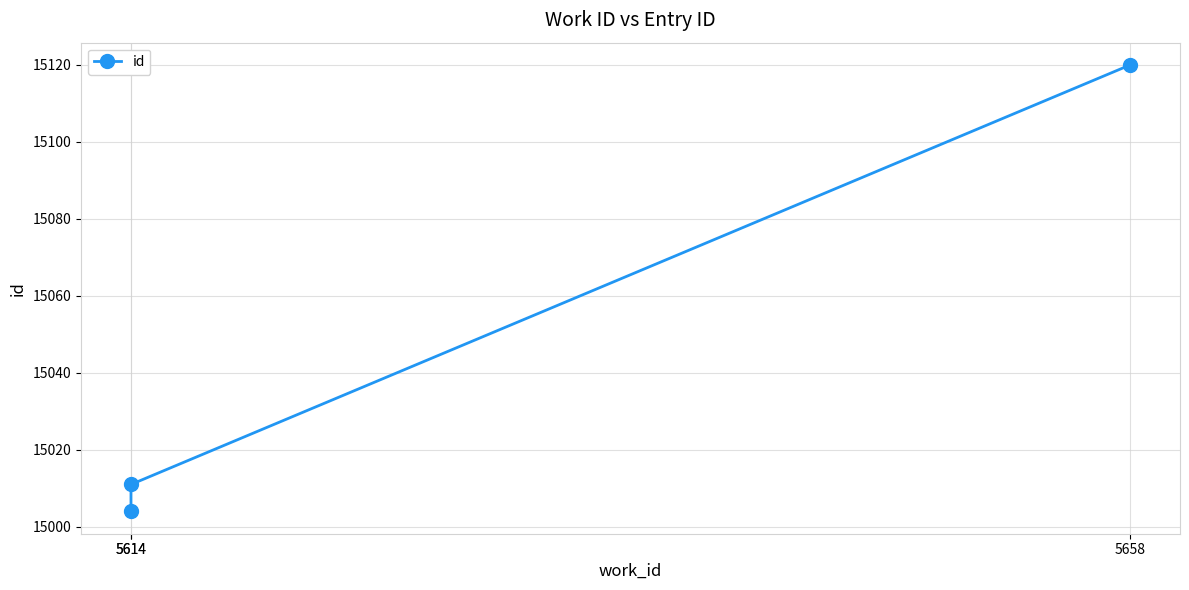

How many values are below 15011?

1